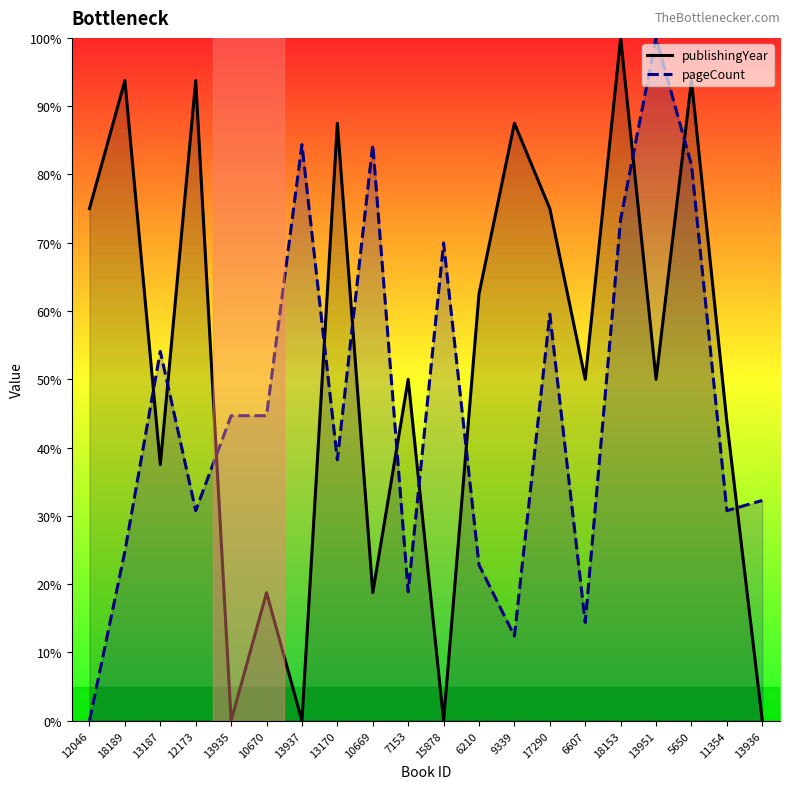

What is the difference between the second highest and minimum values in the pageCount series?

84.4